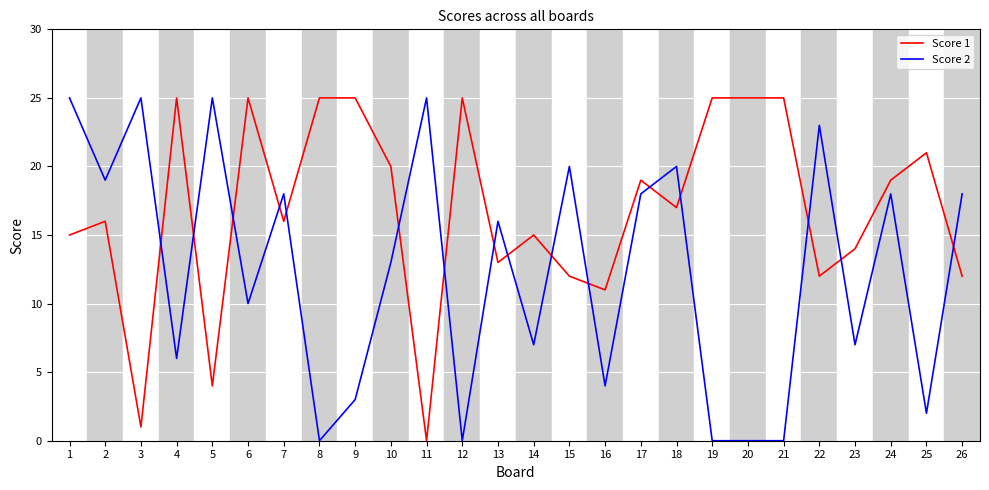

True or false: Score 2 has a value of 3 at 9.

True